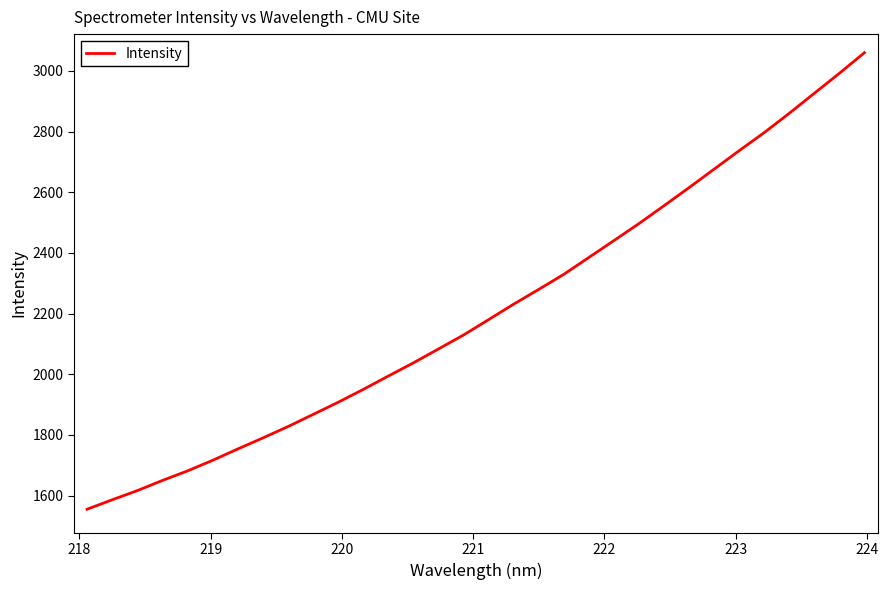

What is the minimum value shown in the chart?

1555.2